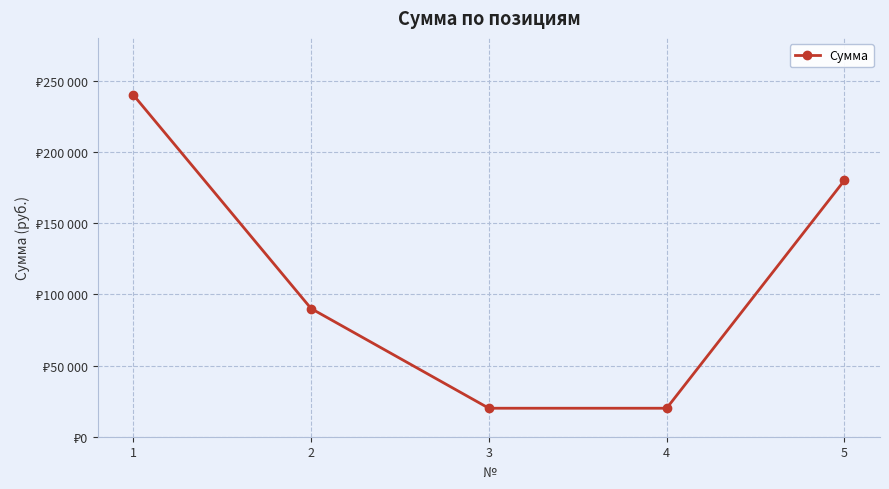

Count the values in the range 20000 to 180000.

4